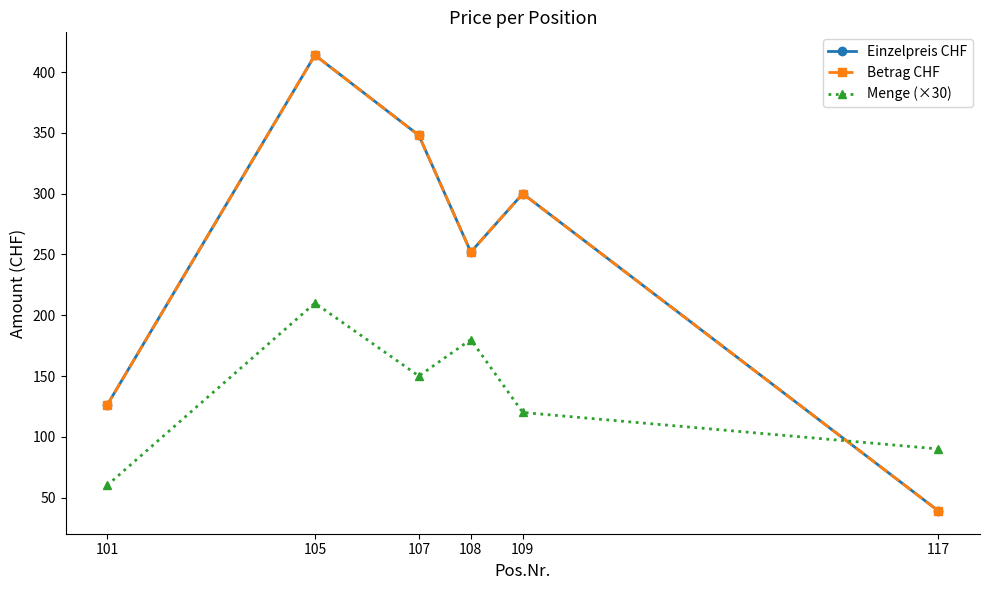

Is this an area chart (filled region under the line)?

No